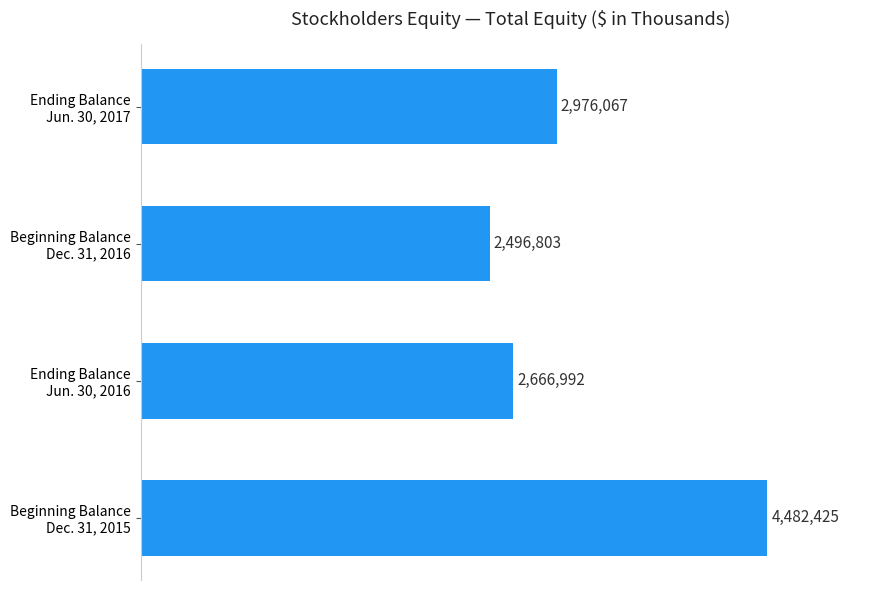

What is the difference between the maximum and second lowest values?

1815433